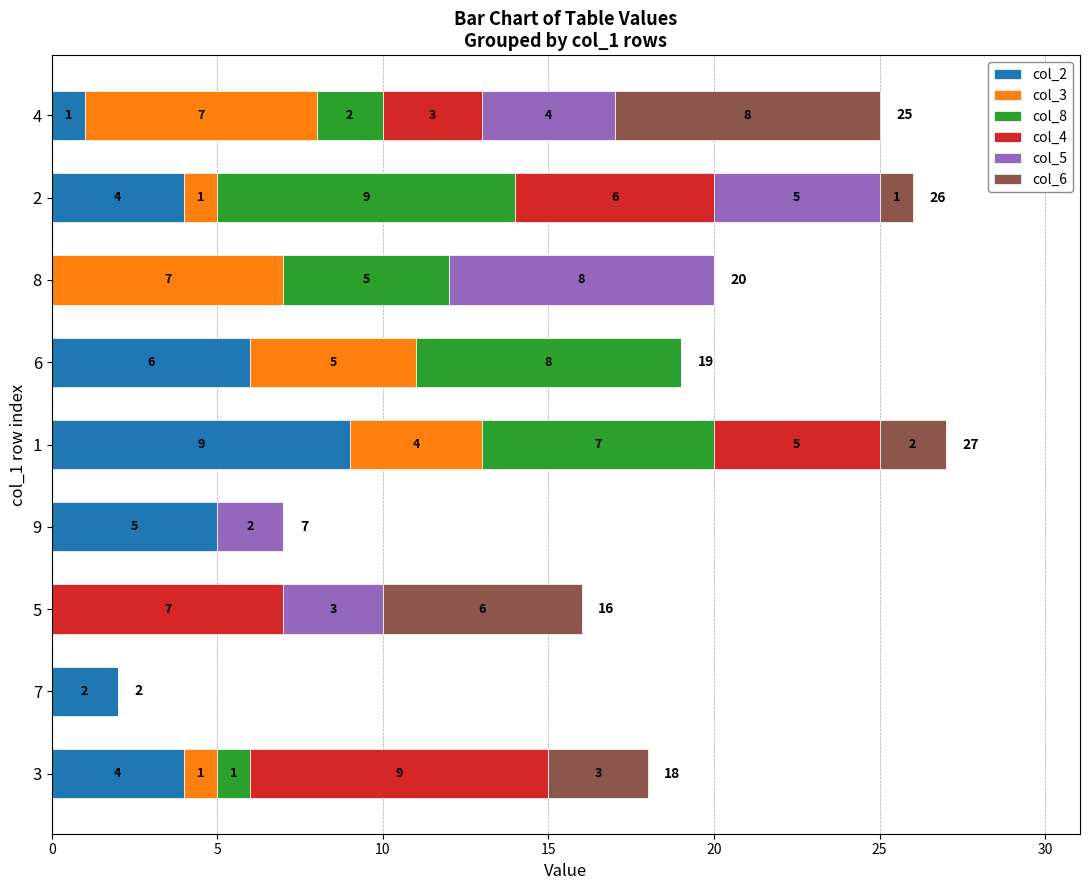

What is the approximate value of col_2 at 1?

9